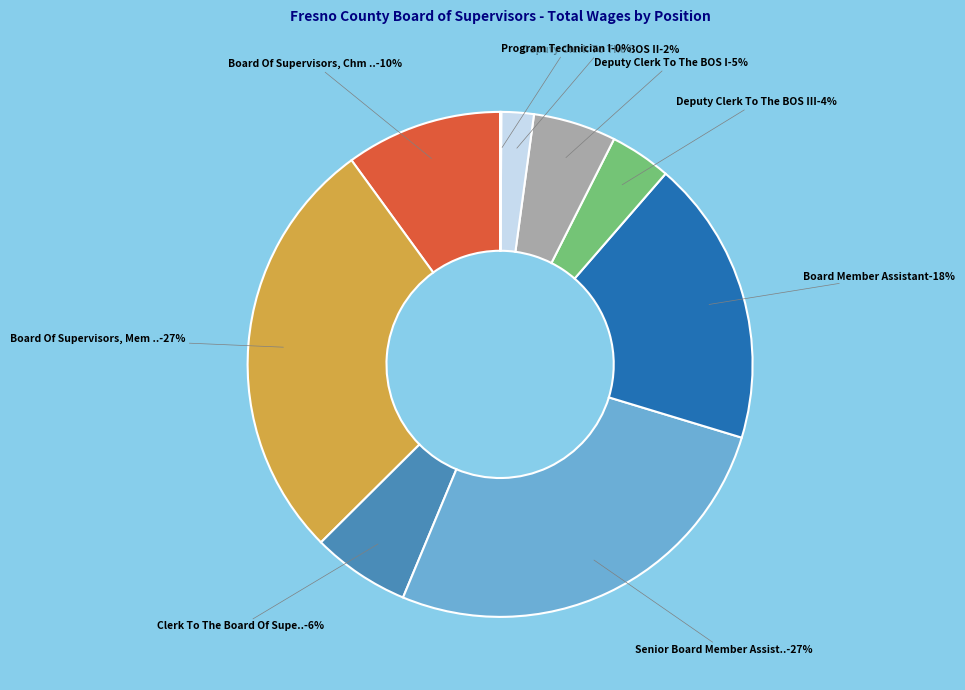

Rank the categories by value from highest to lowest.

Board Of Supervisors, Mem (E), Senior Board Member Assistant, Board Member Assistant, Board Of Supervisors, Chm (E), Clerk To The Board Of Supervisors, Deputy Clerk To The BOS I, Deputy Clerk To The BOS III, Deputy Clerk To The BOS II, Program Technician I